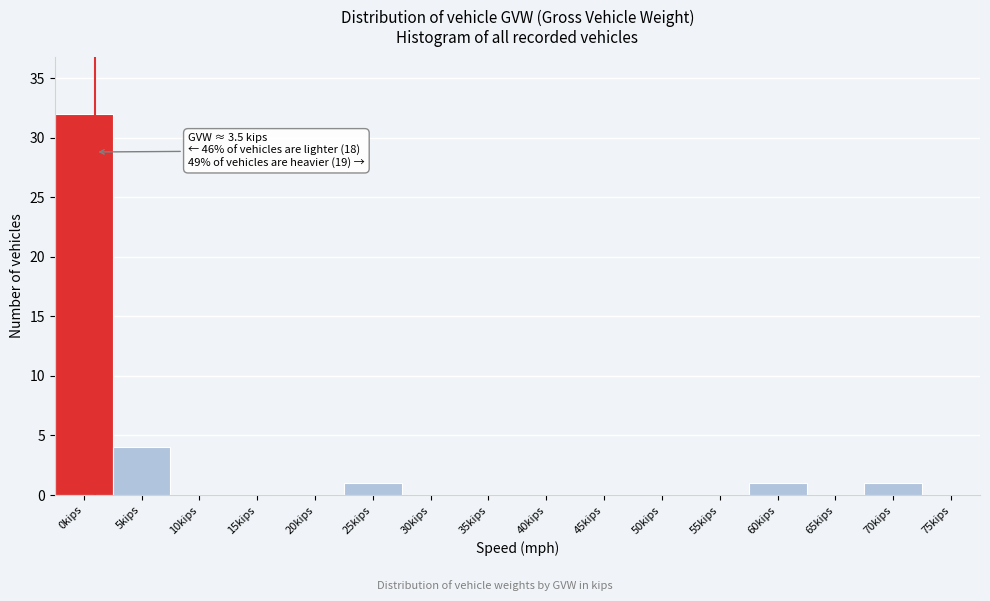

Reading left to right, transcribe all the data shown in this chart.

0kips=32	5kips=4	10kips=0	15kips=0	20kips=0	25kips=1	30kips=0	35kips=0	40kips=0	45kips=0	50kips=0	55kips=0	60kips=1	65kips=0	70kips=1	75kips=0